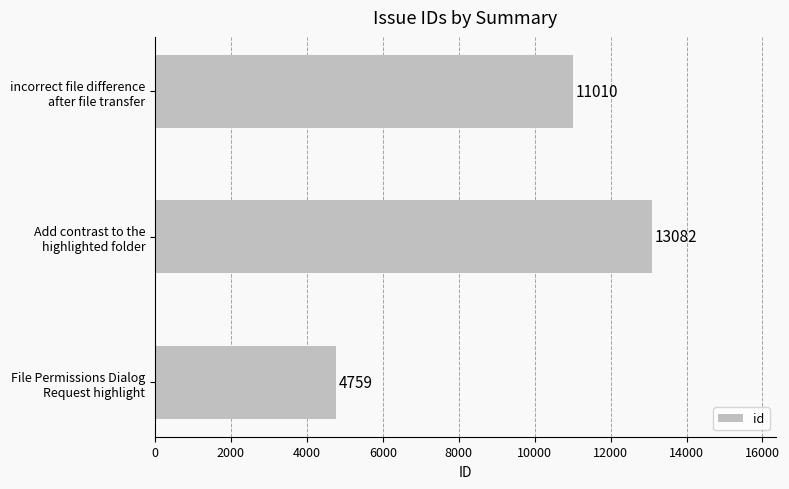

What is the difference between the second highest and minimum values?

6251